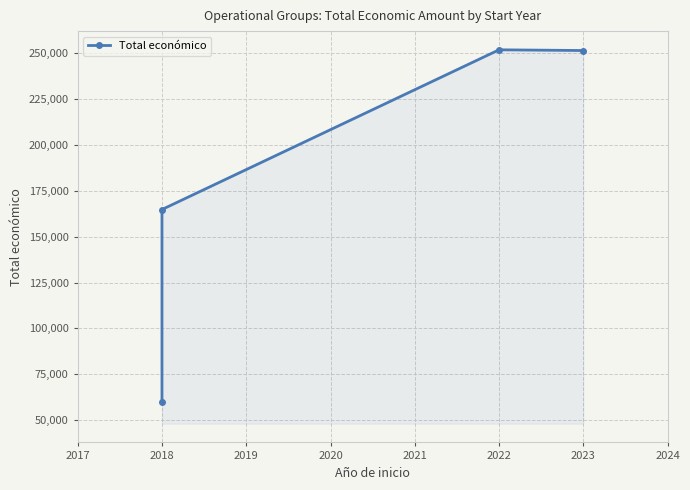

What is the approximate value at 2018, to the nearest 100?

60200